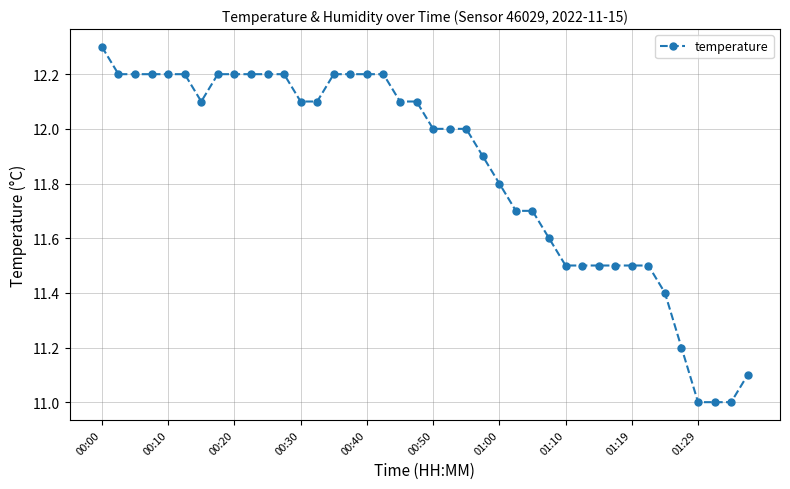

What is the minimum value shown in the chart?

11.0